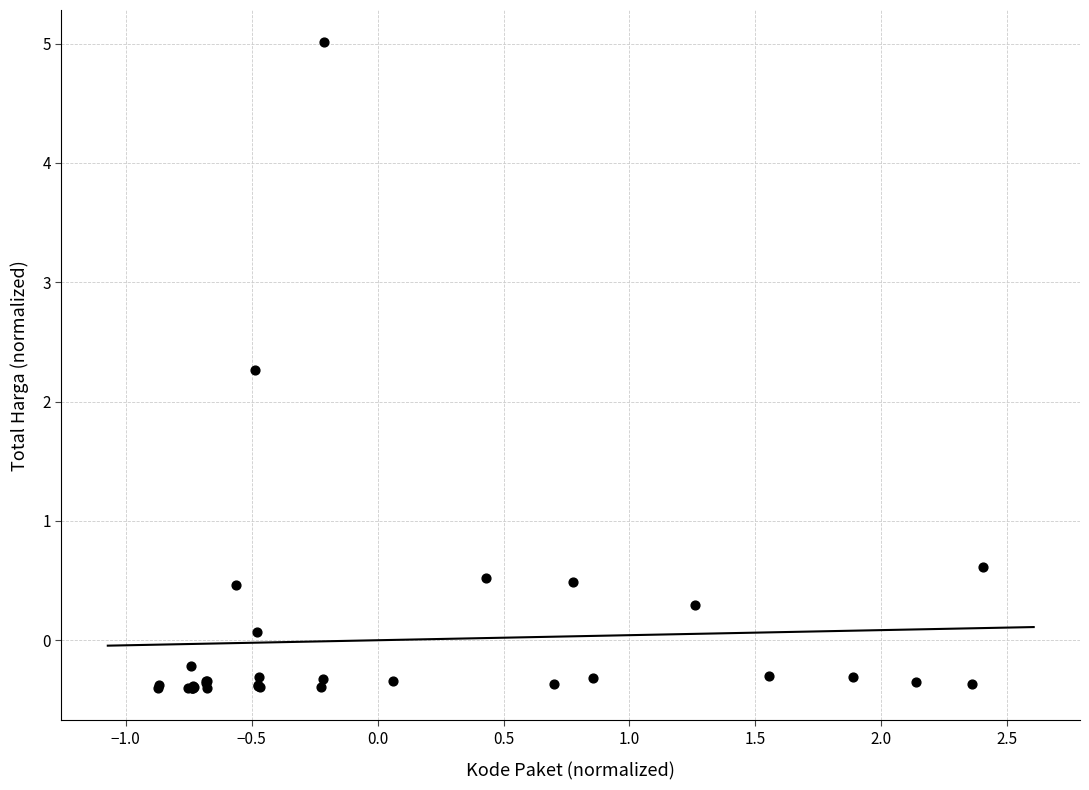

What Y value in the scatter plot is closest to 2?

2.3